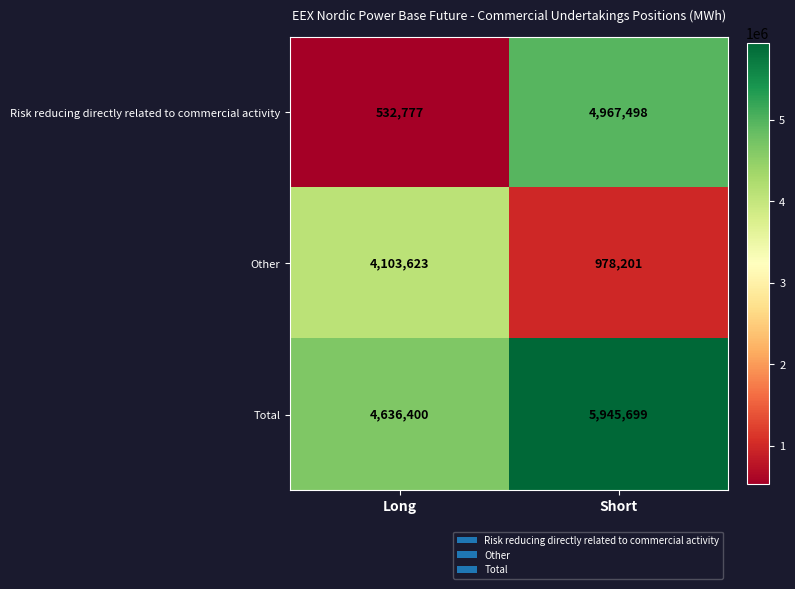

At which label is Total closest to 5291049?

Long